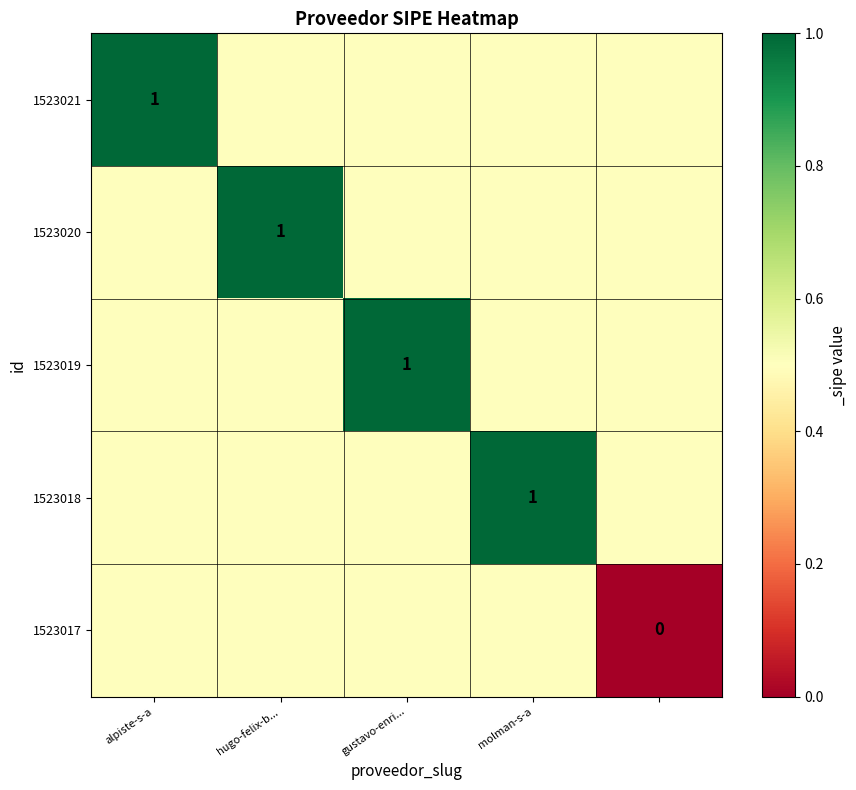

At which category does the chart reach its minimum across all series?

4